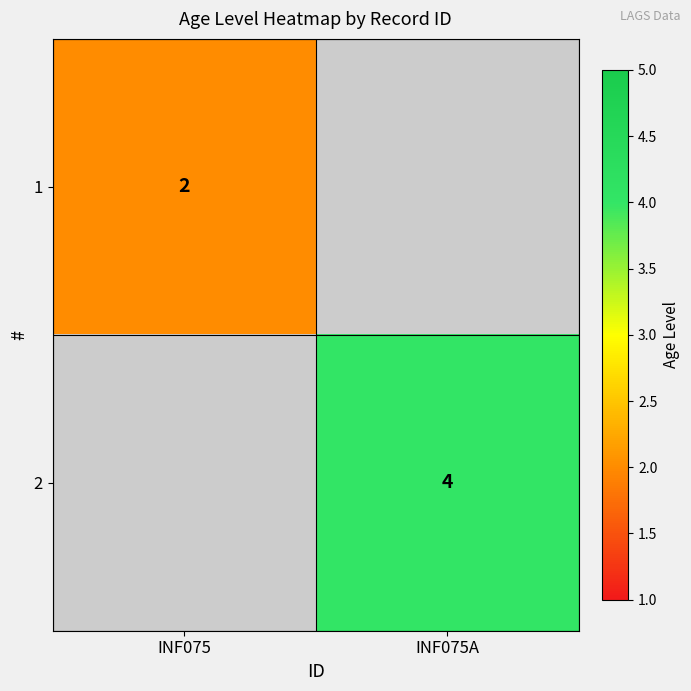

True or false: 1 has a value of 2 at INF075.

True